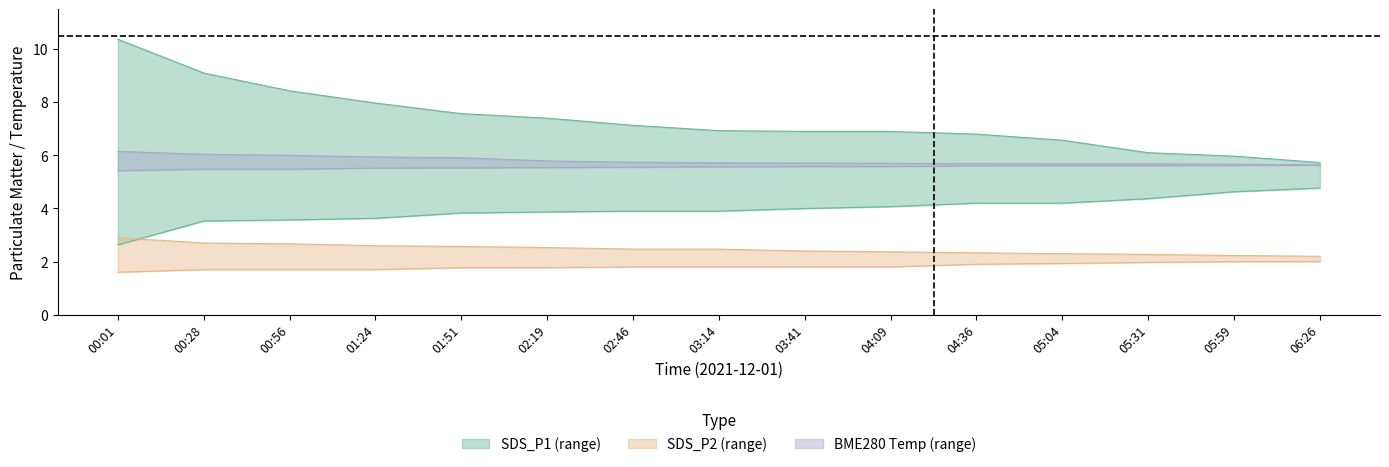

Which category has the lowest value in the SDS_P1_upper series?

06:26